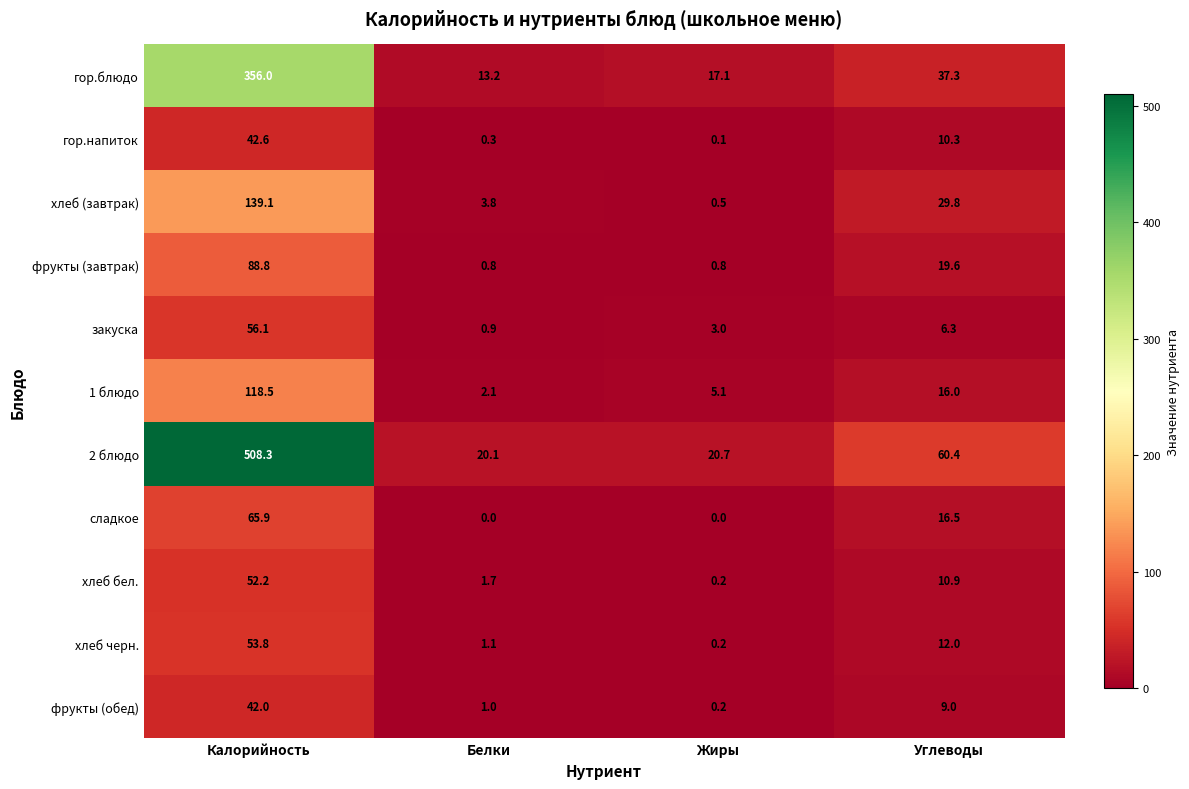

True or false: 1 блюдо has a value of 1.0 at Жиры.

False